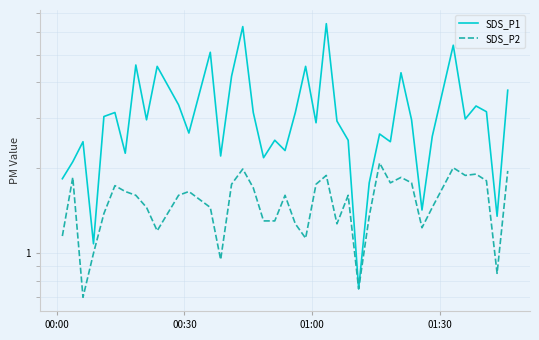

Does the chart display data point markers on the line(s)?

No